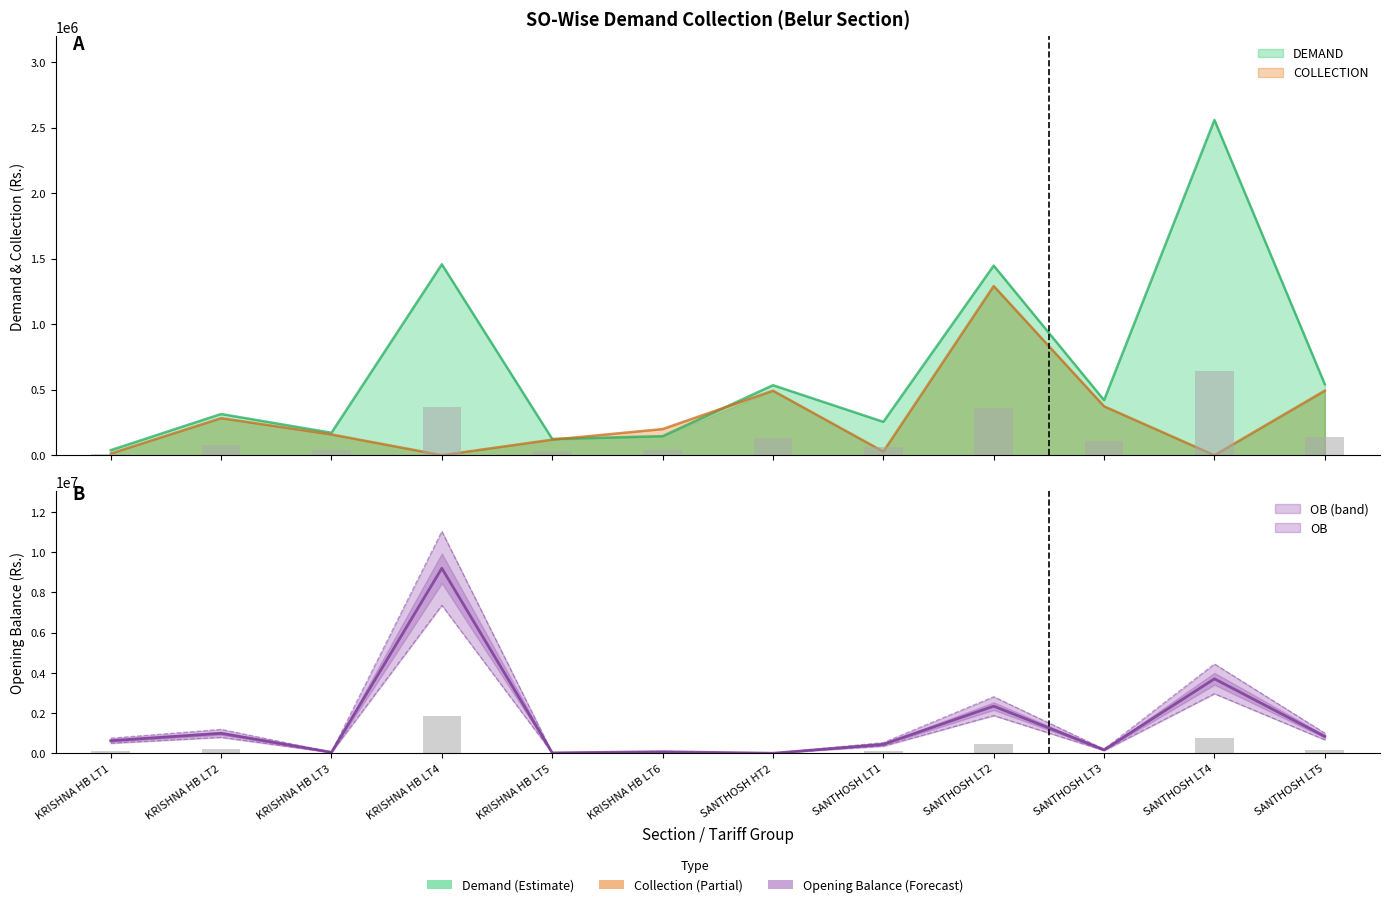

What is the value of the DEMAND bar at the 2nd from the left?

314297.0